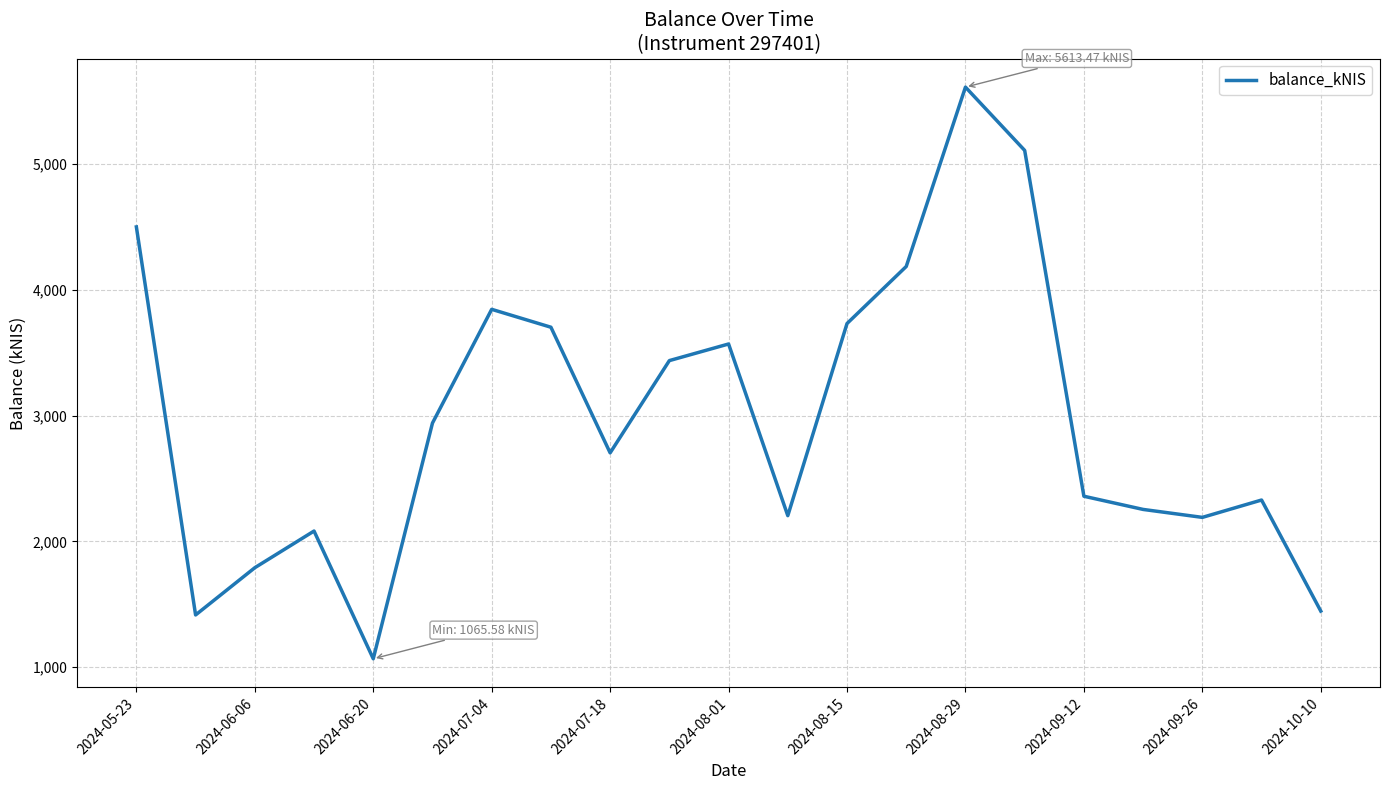

What is the sum of all values?

62476.5